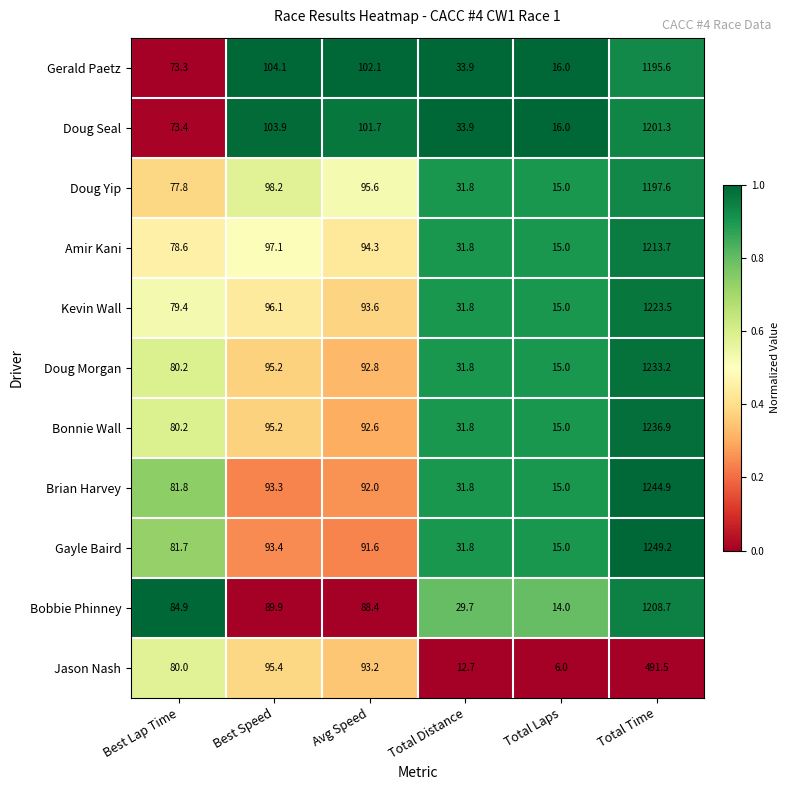

At which category does the chart reach its peak across all series?

Total Time